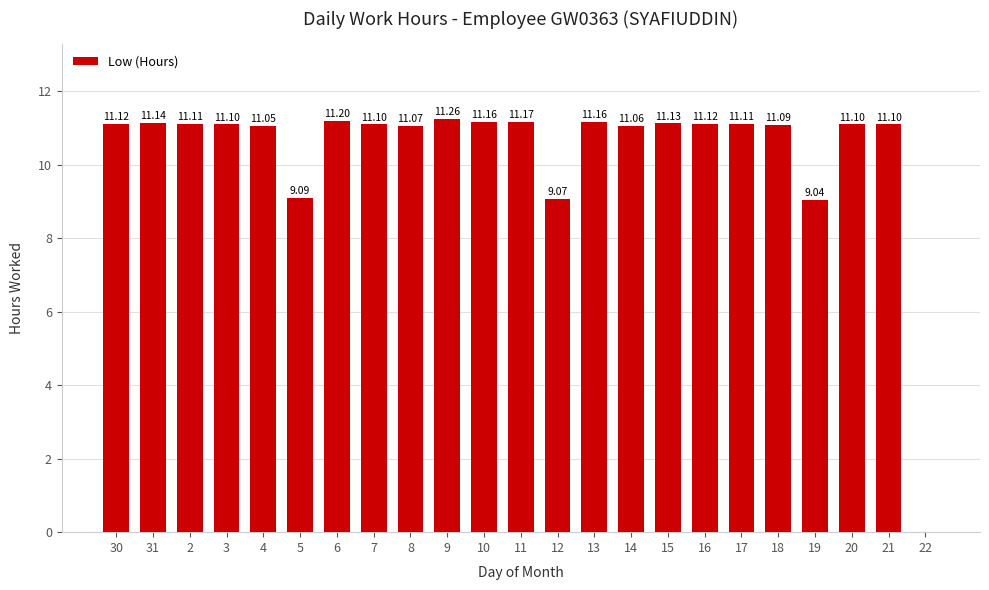

What is the approximate value at 15?

11.1